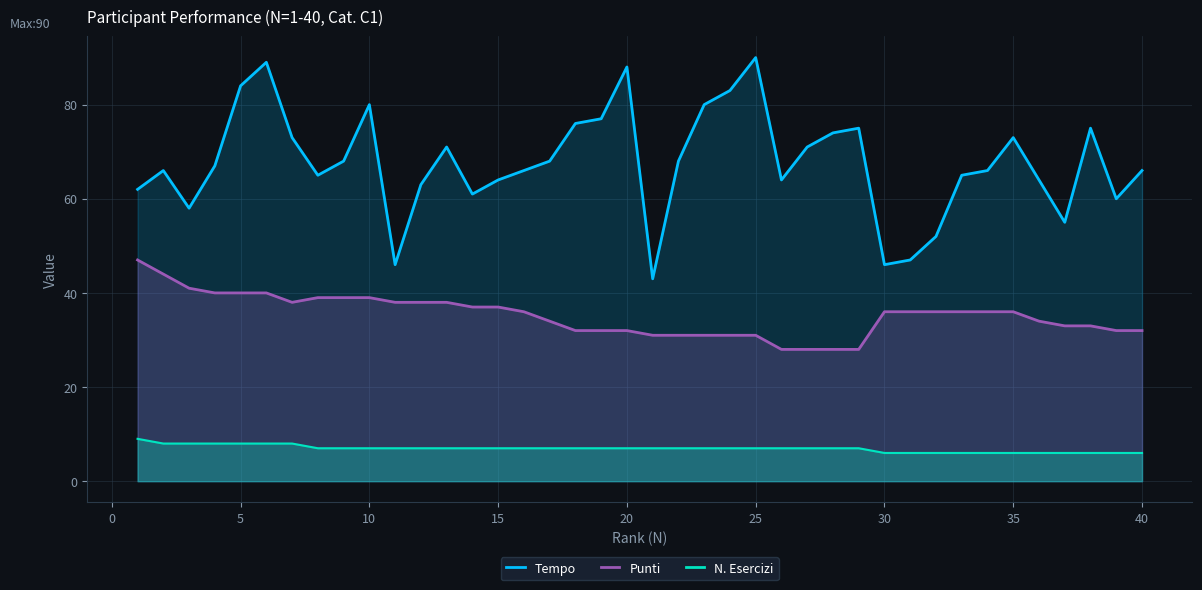

Reading left to right, extract all data points from this chart.

Tempo: 62	66	58	67	84	89	73	65	68	80	46	63	71	61	64	66	68	76	77	88	43	68	80	83	90	64	71	74	75	46	47	52	65	66	73	64	55	75	60	66
Punti: 47	44	41	40	40	40	38	39	39	39	38	38	38	37	37	36	34	32	32	32	31	31	31	31	31	28	28	28	28	36	36	36	36	36	36	34	33	33	32	32
N. Esercizi: 9	8	8	8	8	8	8	7	7	7	7	7	7	7	7	7	7	7	7	7	7	7	7	7	7	7	7	7	7	6	6	6	6	6	6	6	6	6	6	6